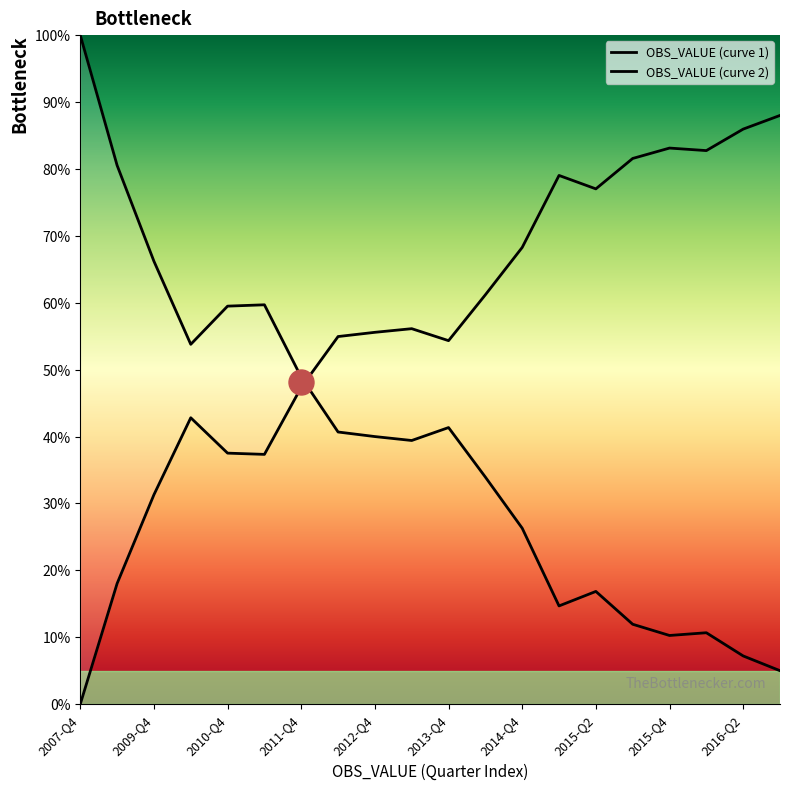

What position from the left is 11?

12